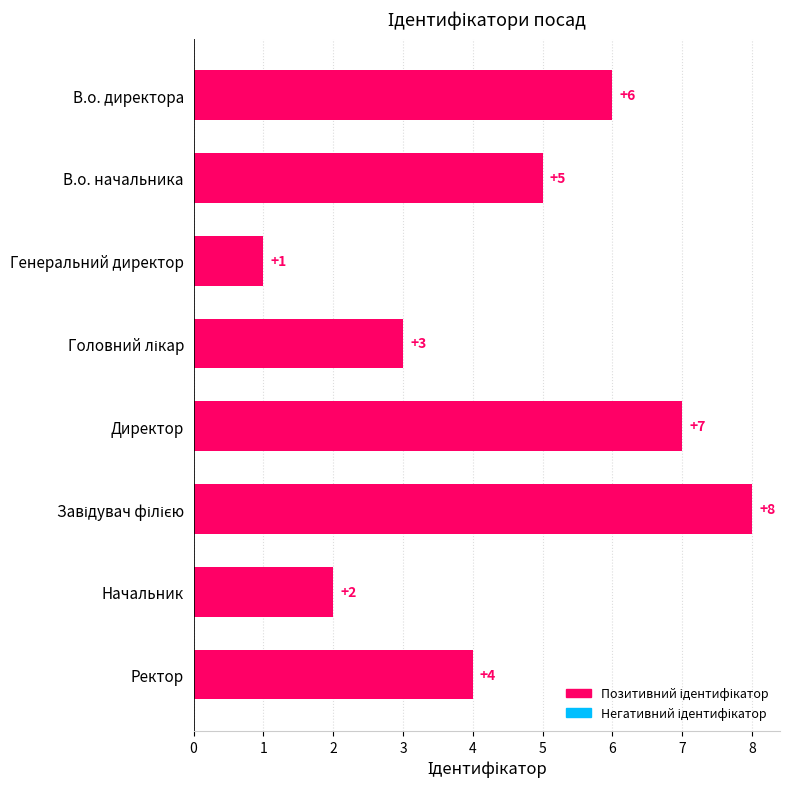

Reading top to bottom, extract all data points from this chart.

6	5	1	3	7	8	2	4